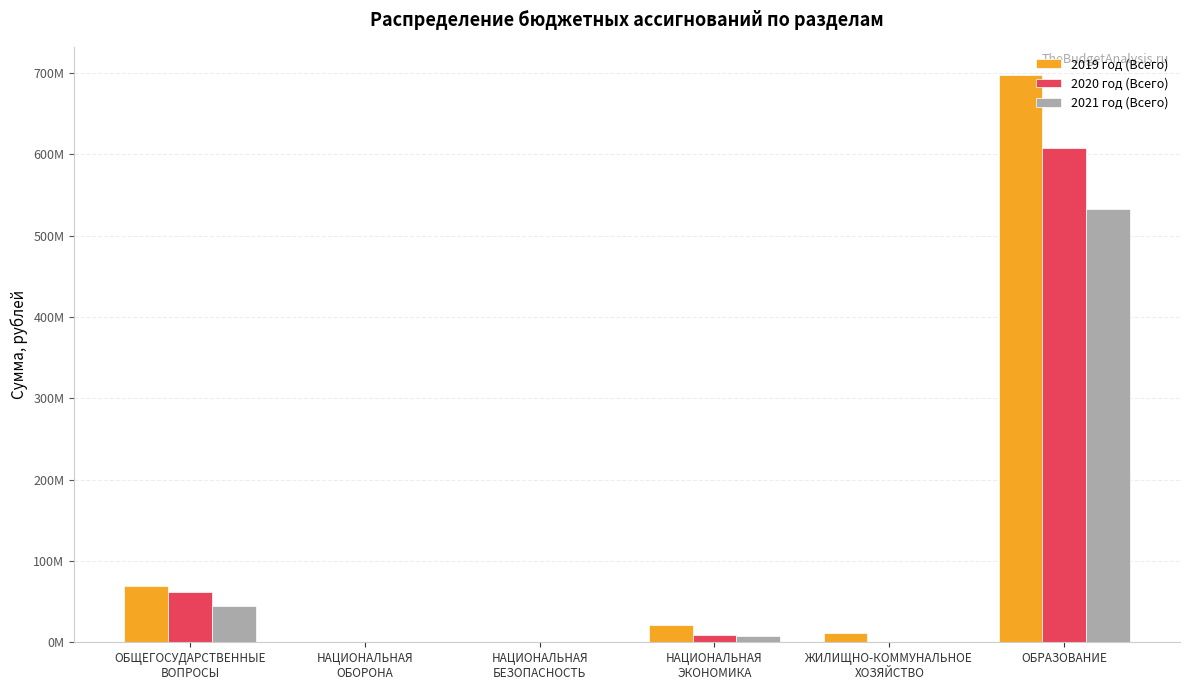

Which series changed the most between ОБЩЕГОСУДАРСТВЕННЫЕ
ВОПРОСЫ and НАЦИОНАЛЬНАЯ
ОБОРОНА?

2019 год (Всего)